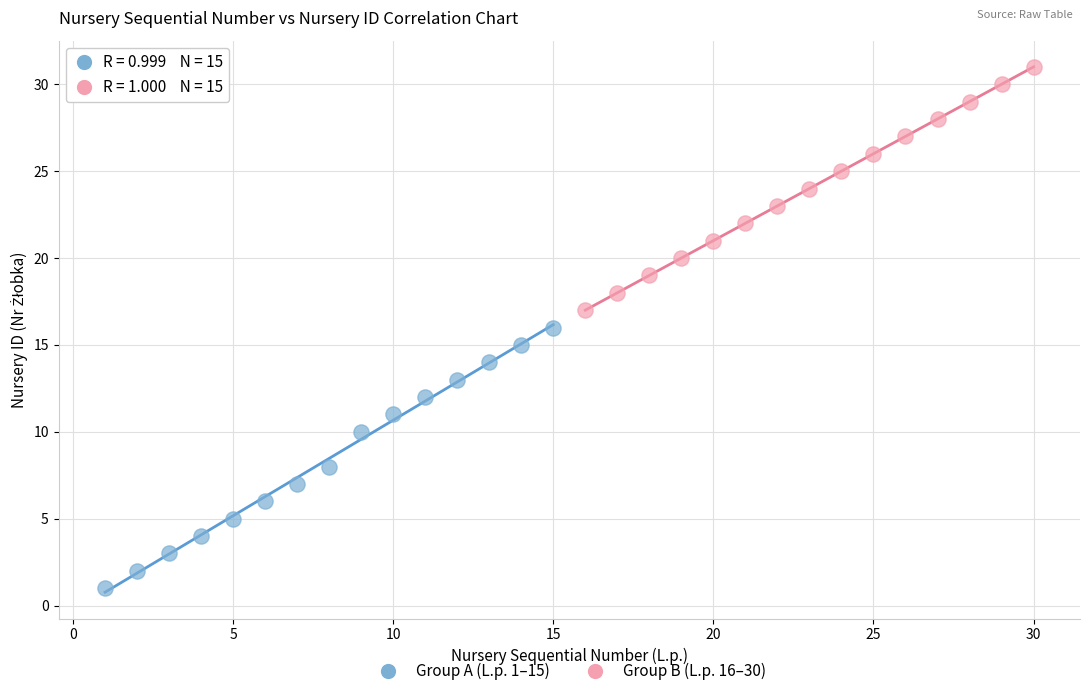

Which series contains the lowest Y value?

Group A (L.p. 1–15)